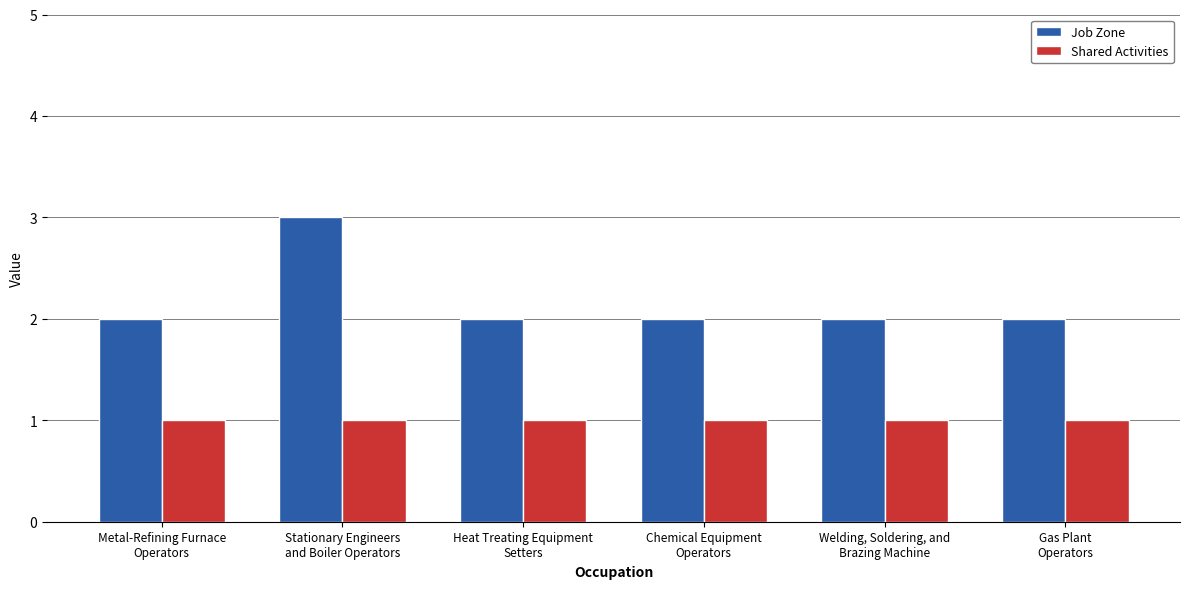

List the series in order of their overall mean, highest first.

Job Zone, Shared Activities